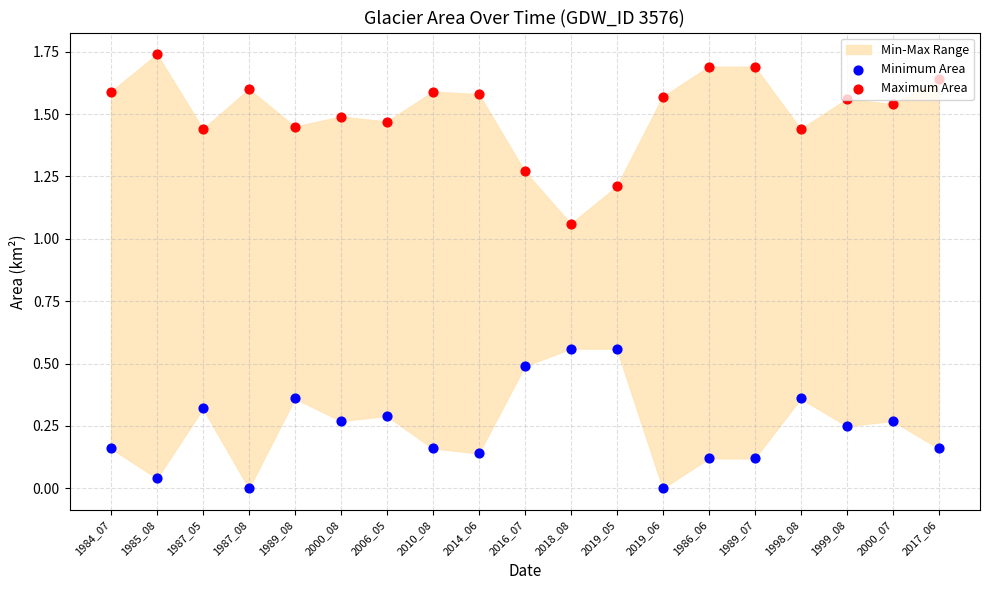

At how many categories does at least one series exceed 0?

19